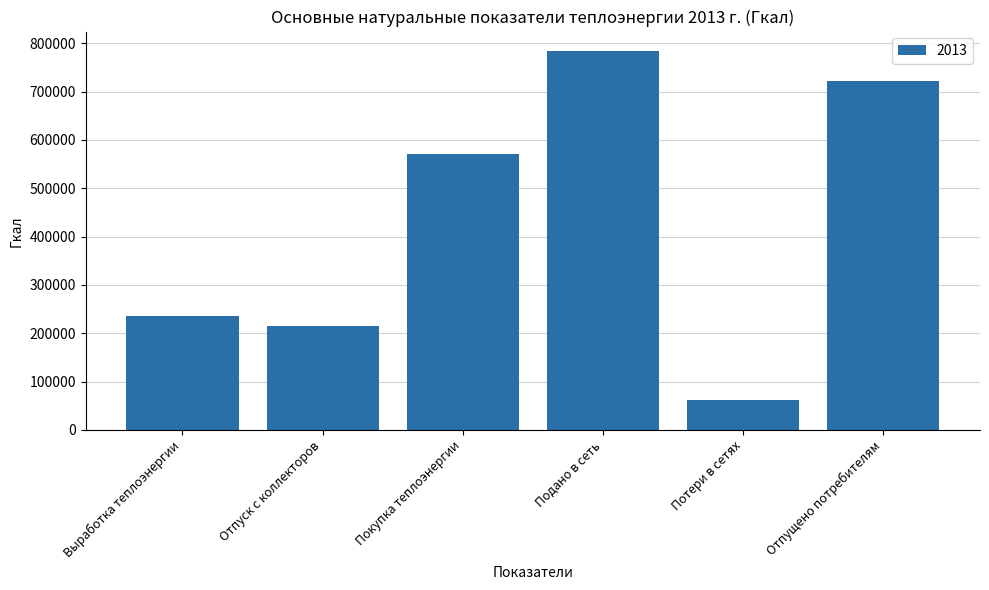

Reading left to right, extract all data points from this chart.

235611	215167	569975	785142	62780	722362